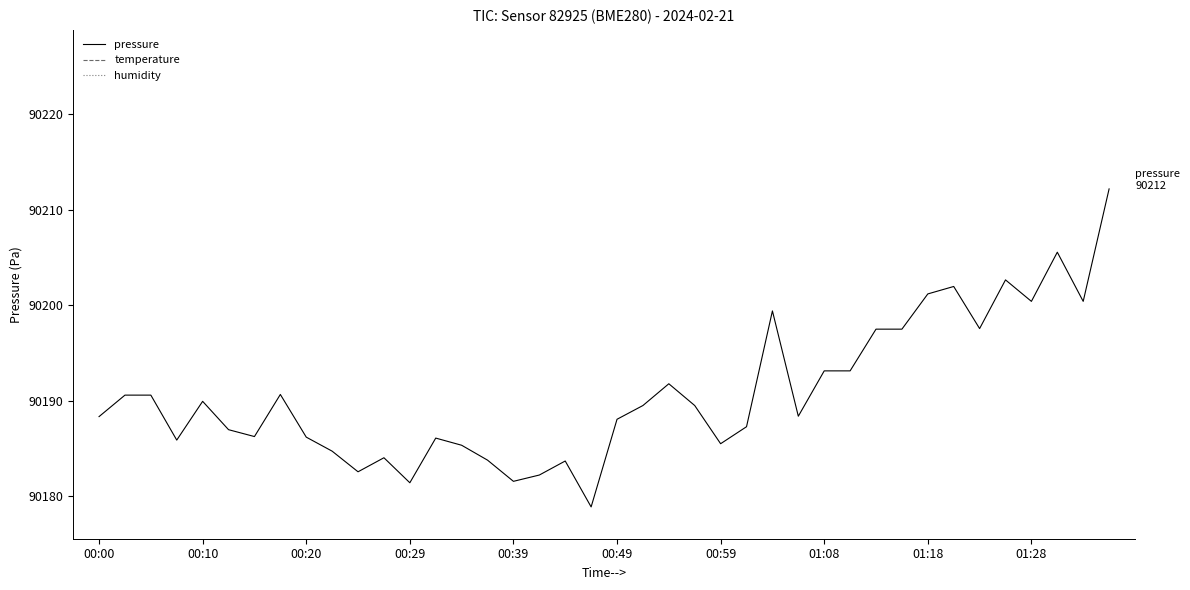

Which series has the largest range (max minus min)?

pressure